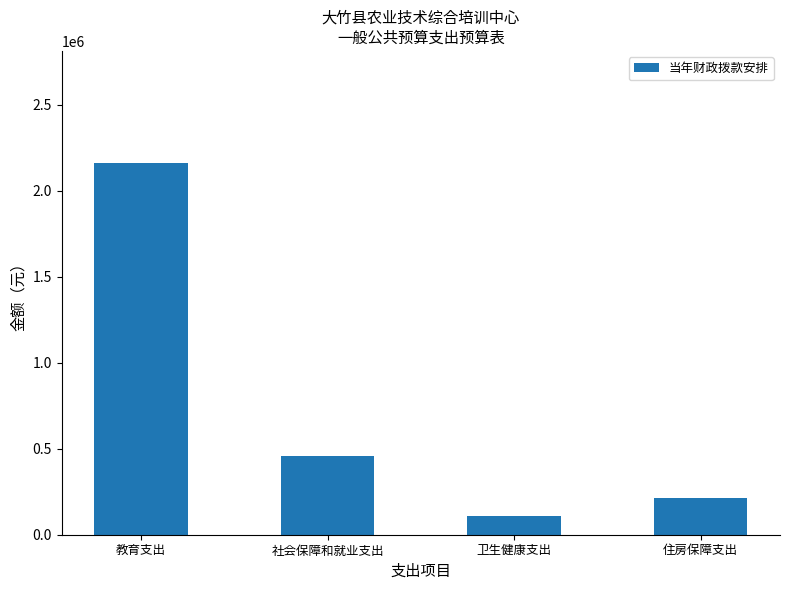

Reading left to right, what are all the values shown in this chart?

教育支出=2163347	社会保障和就业支出=457455	卫生健康支出=108849	住房保障支出=211346